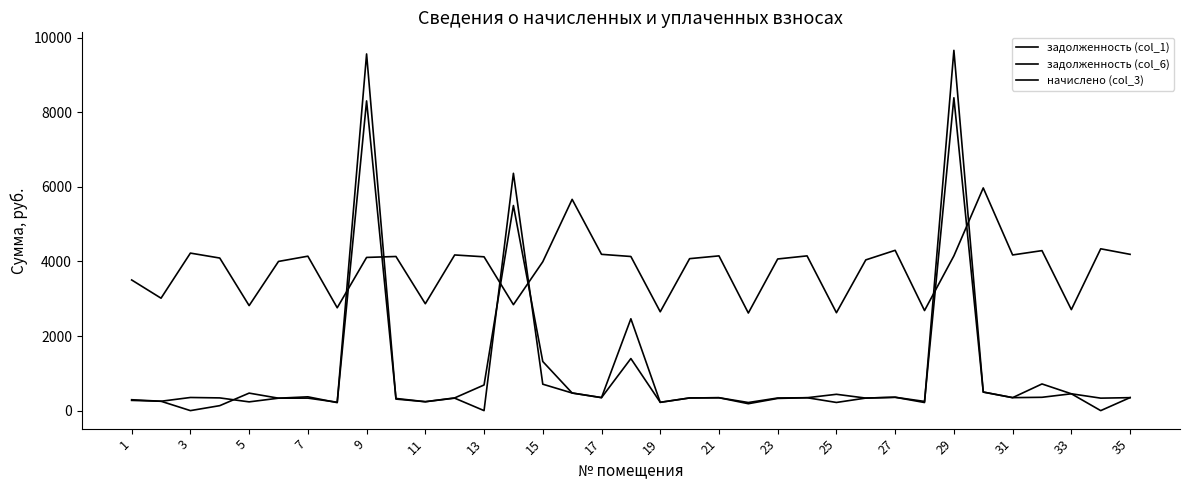

How many lines are shown in the chart?

3